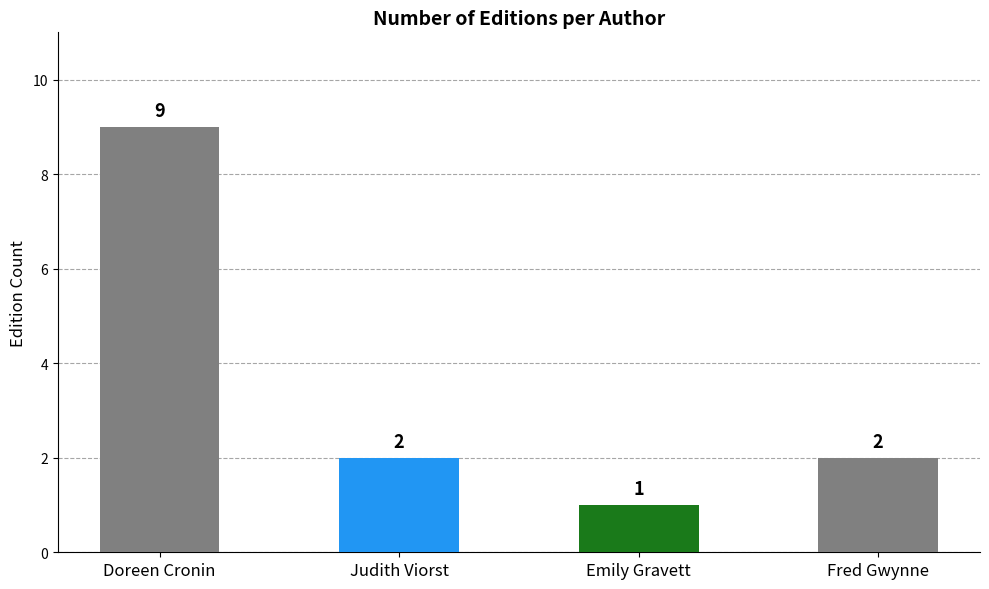

Which label corresponds to the smallest value in the chart?

Emily Gravett